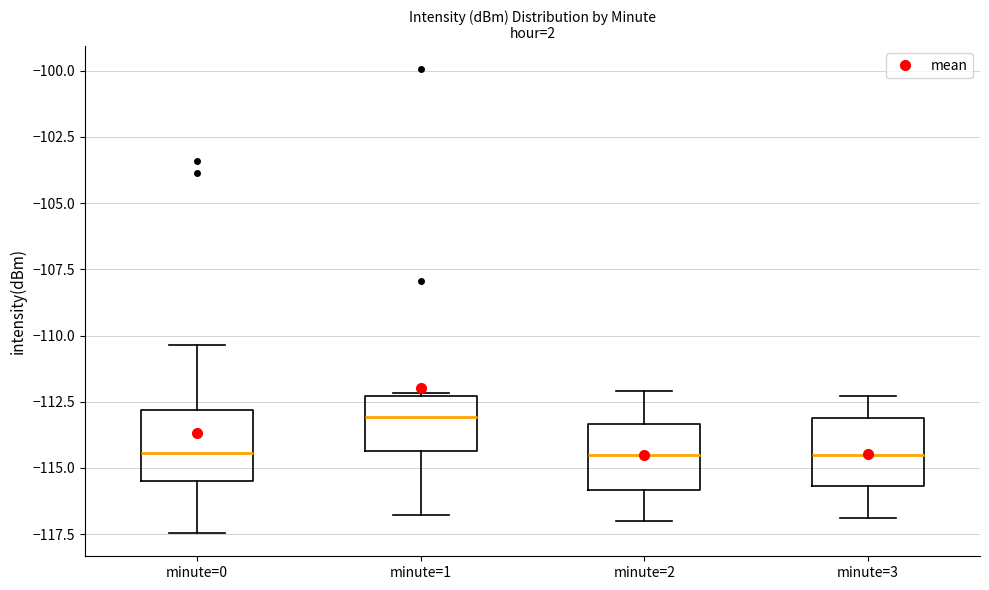

Reading left to right, transcribe this box plot: for each box, give where its median line is, the range the box spans, and where its two whiskers end, as read against the y-axis. The values are not printed on the chart, so give them approximately, as read against the axis.

minute=0: median -114.5, box -115.5 to -113.0, whiskers -117.5 to -110.5
minute=1: median -113.0, box -114.5 to -112.5, whiskers -117.0 to -112.0
minute=2: median -114.5, box -116.0 to -113.5, whiskers -117.0 to -112.0
minute=3: median -114.5, box -115.5 to -113.0, whiskers -117.0 to -112.5